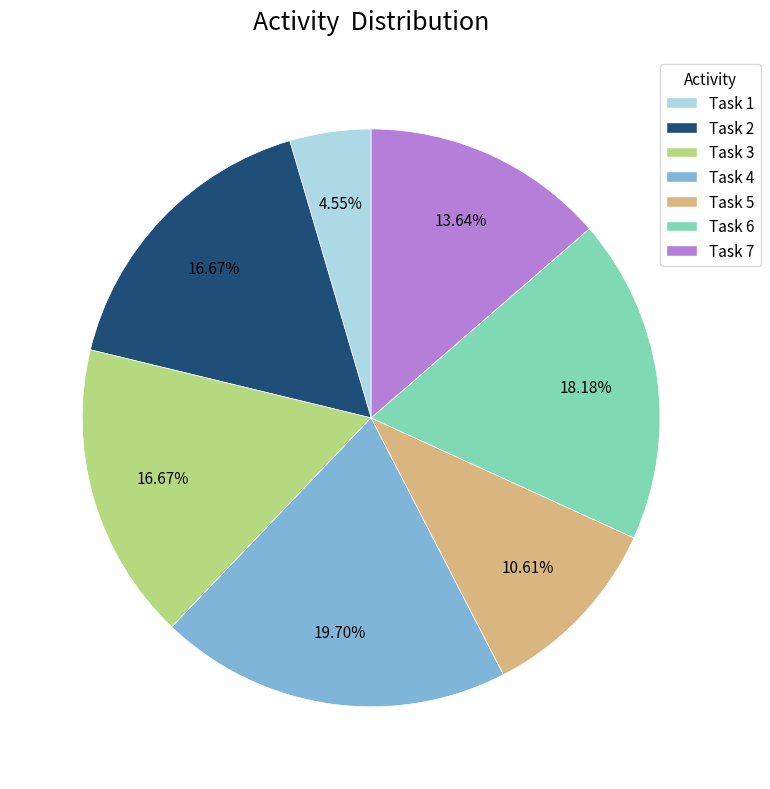

True or false: Task 7 accounts for 14% of the total.

True